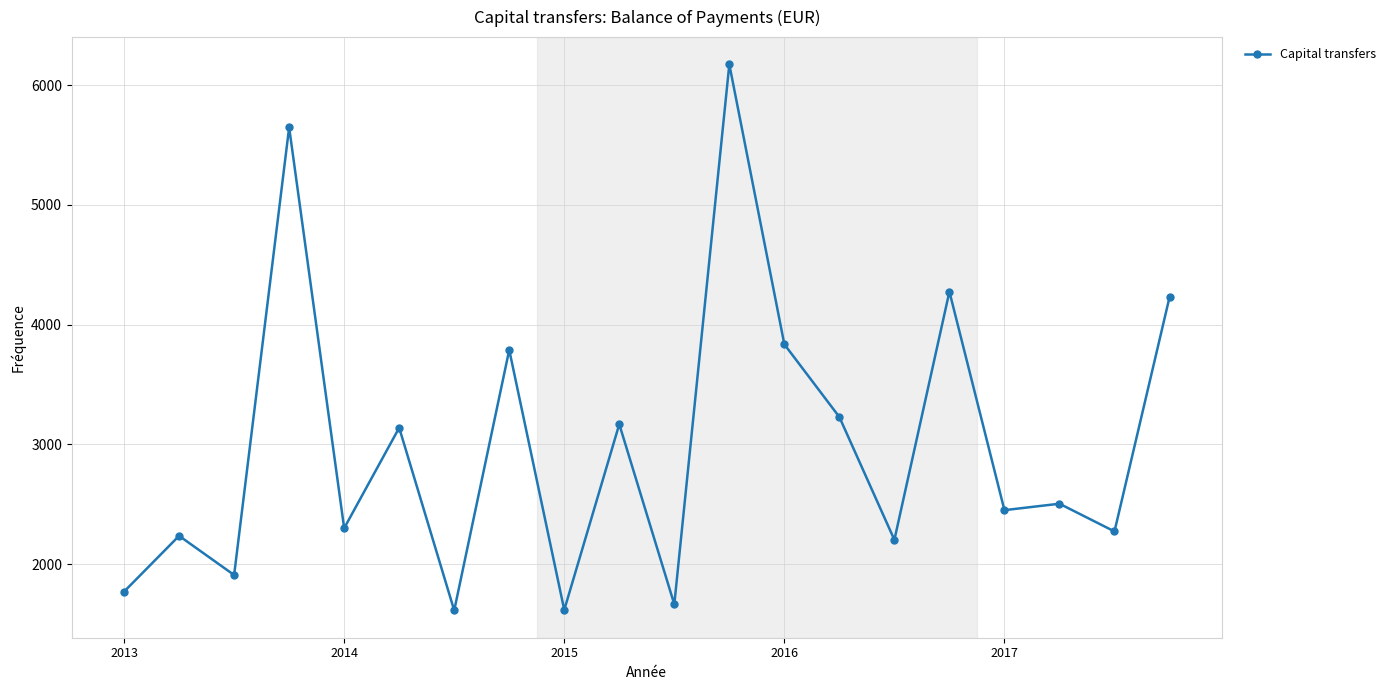

What is the greatest value displayed?

6173.7